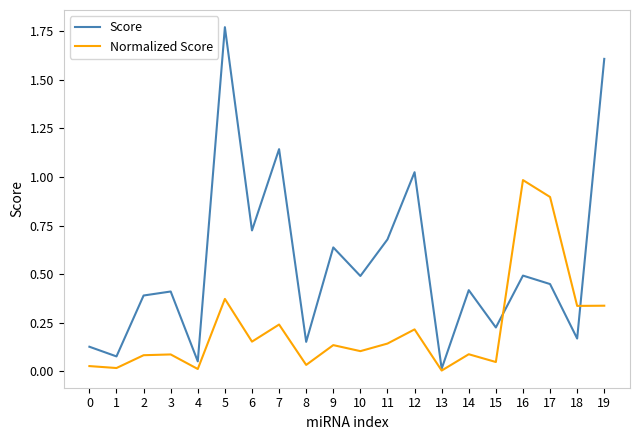

How many lines are shown in the chart?

2